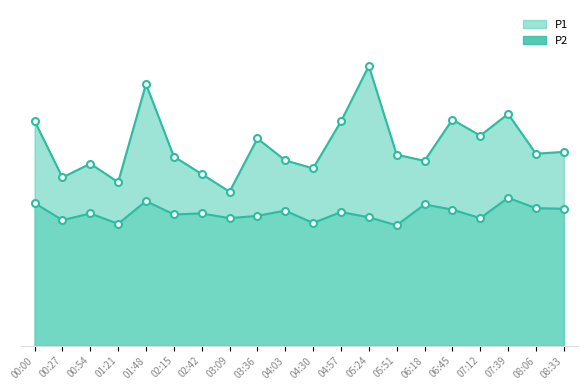

True or false: P2 and P1 intersect in this chart.

False